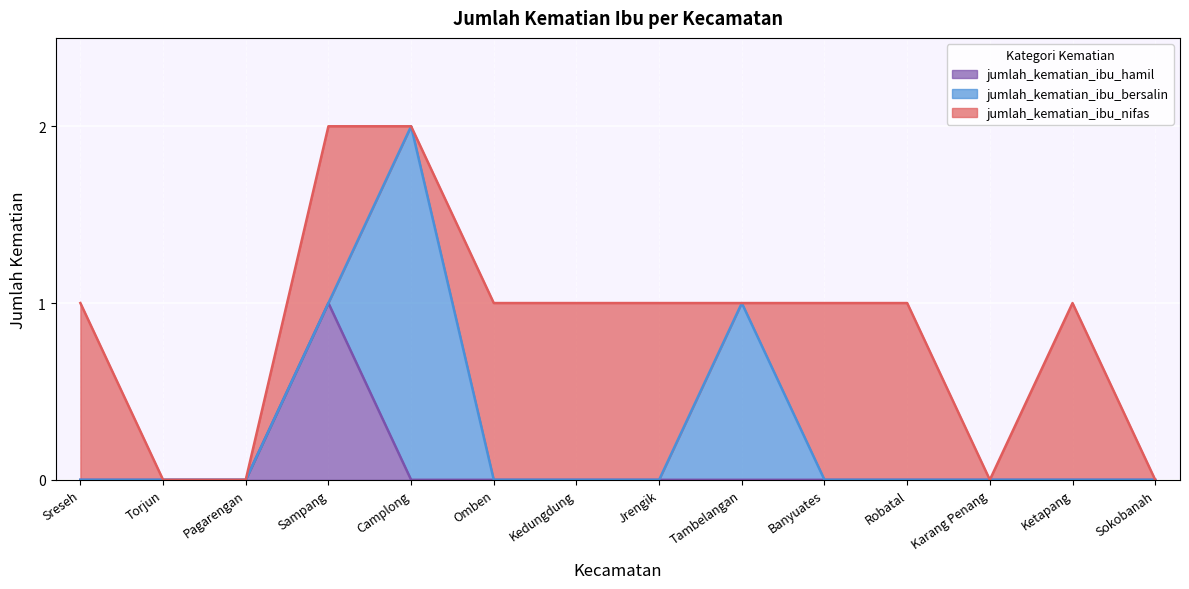

Which category has the lowest value in the jumlah_kematian_ibu_bersalin series?

Sreseh